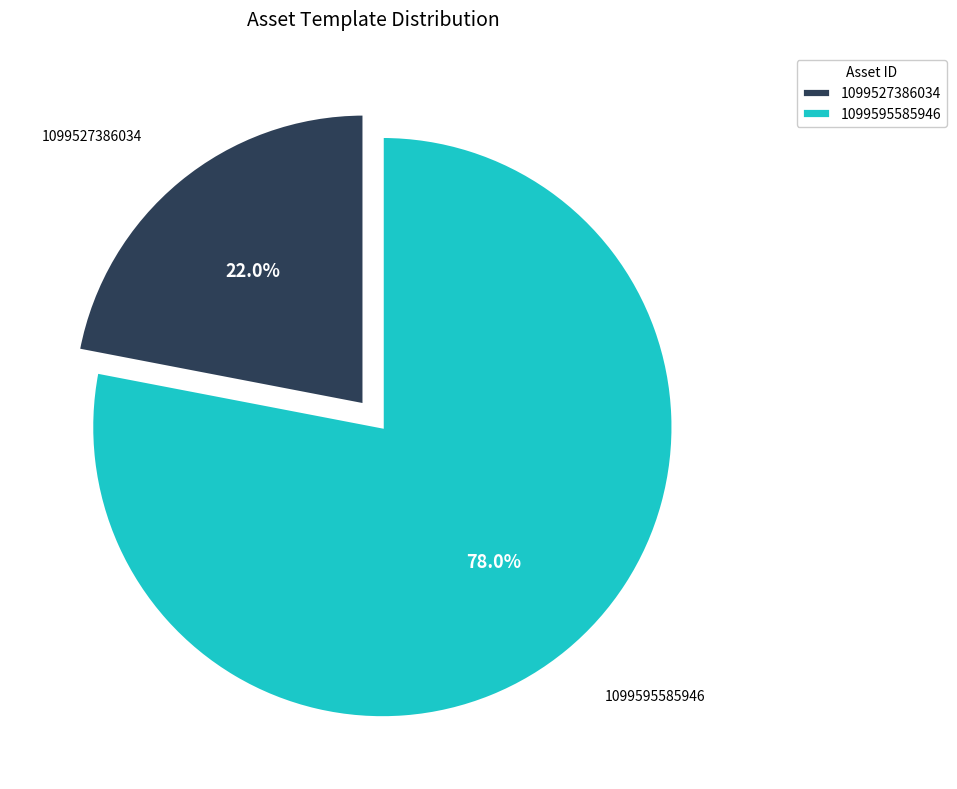

Does 1099595585946 account for over 50% of the chart?

Yes